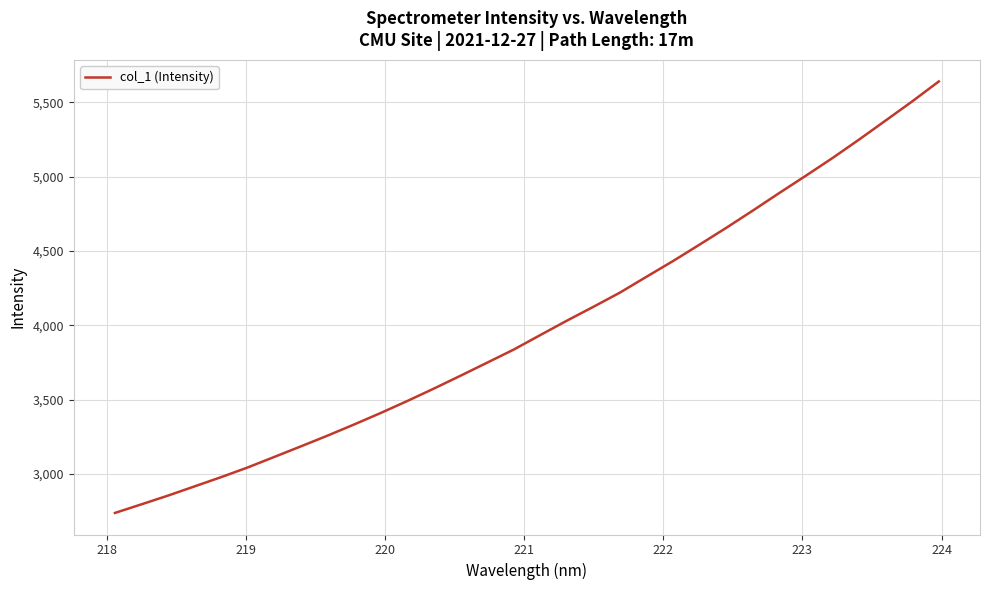

What is the maximum value shown in the chart?

5640.9